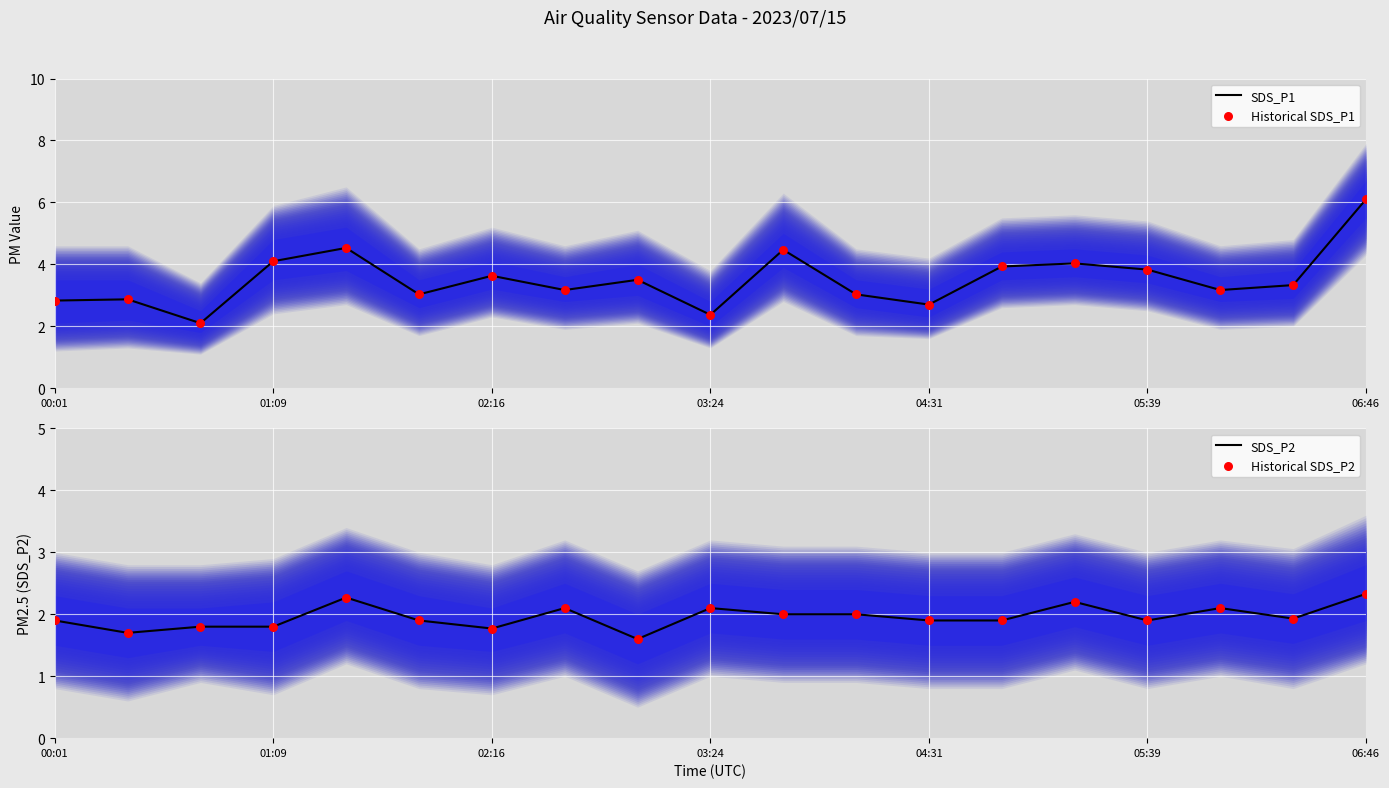

Which series has the largest total across all categories?

SDS_P1